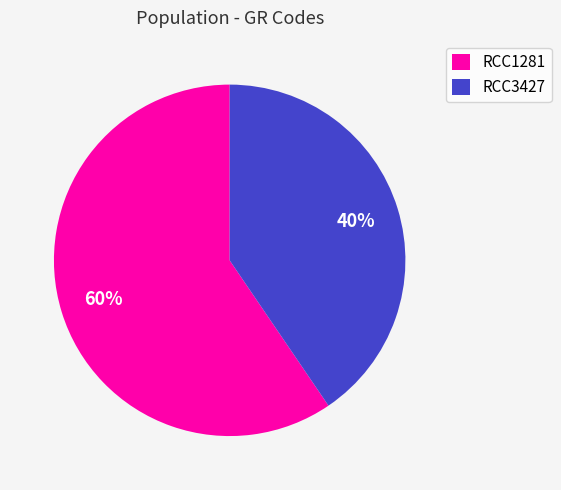

Approximately how many times larger is the value at RCC1281 compared to RCC3427?

1.5